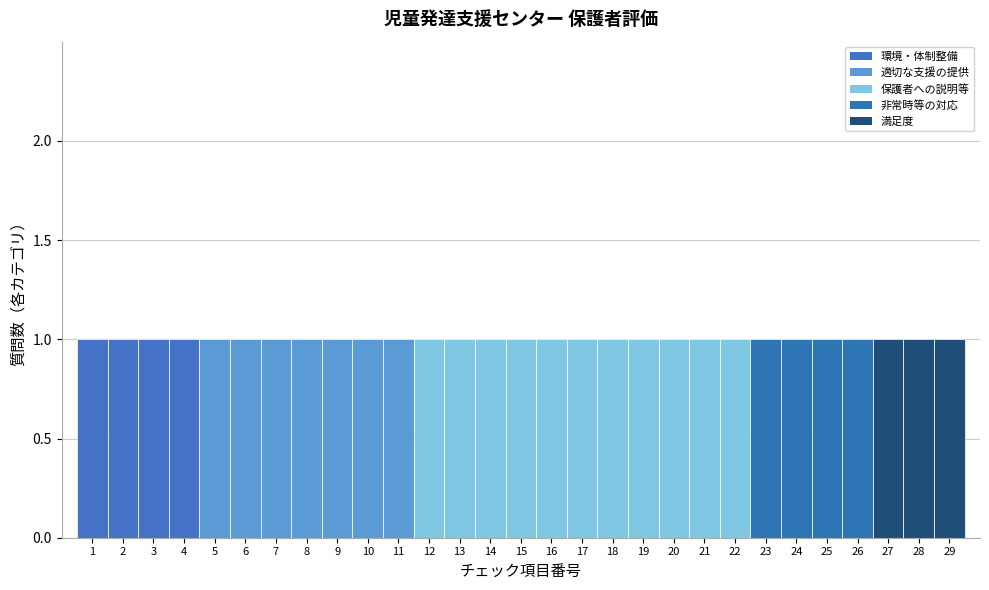

Reading left to right, list every bar in this chart as the range it spans on the x-axis followed by its height. The values are not printed on the chart, so give them approximately, as read against the axis.

0.5 to 1.5: 1
1.5 to 2.5: 1
2.5 to 3.5: 1
3.5 to 4.5: 1
4.5 to 5.5: 1
5.5 to 6.5: 1
6.5 to 7.5: 1
7.5 to 8.5: 1
8.5 to 9.5: 1
9.5 to 10.5: 1
10.5 to 11.5: 1
11.5 to 12.5: 1
12.5 to 13.5: 1
13.5 to 14.5: 1
14.5 to 15.5: 1
15.5 to 16.5: 1
16.5 to 17.5: 1
17.5 to 18.5: 1
18.5 to 19.5: 1
19.5 to 20.5: 1
20.5 to 21.5: 1
21.5 to 22.5: 1
22.5 to 23.5: 1
23.5 to 24.5: 1
24.5 to 25.5: 1
25.5 to 26.5: 1
26.5 to 27.5: 1
27.5 to 28.5: 1
28.5 to 29.5: 1